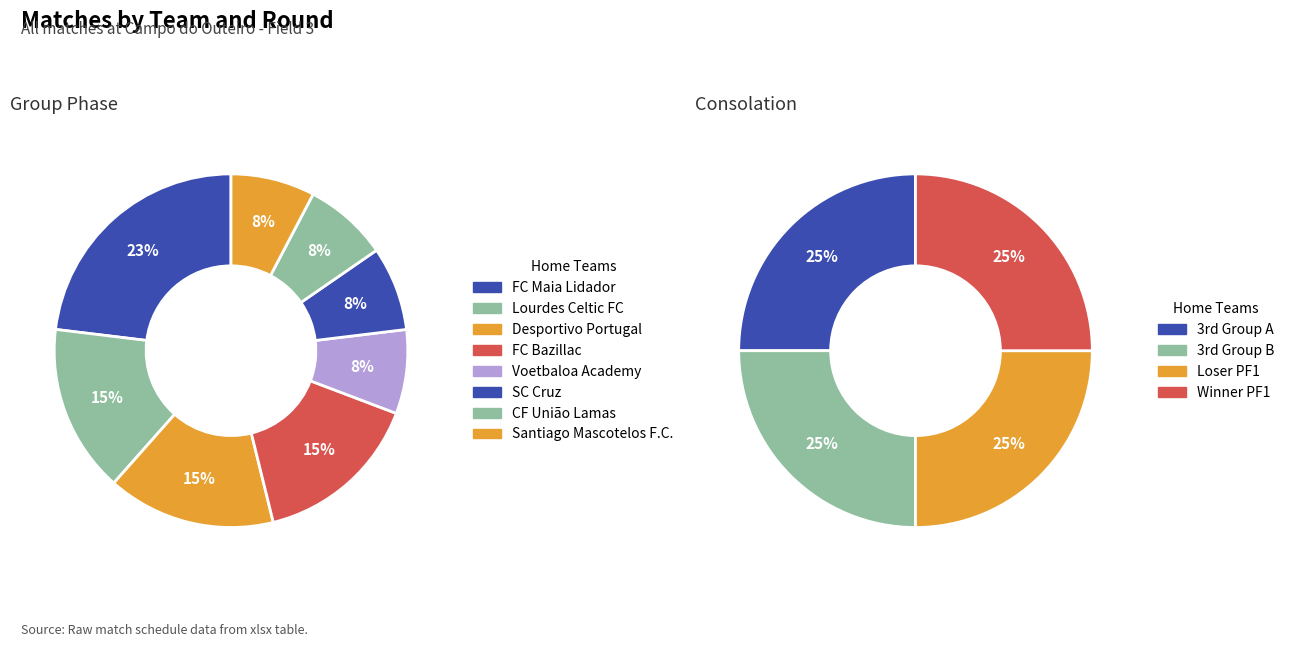

What is the smallest slice in the pie chart?

FC Maia Lidador